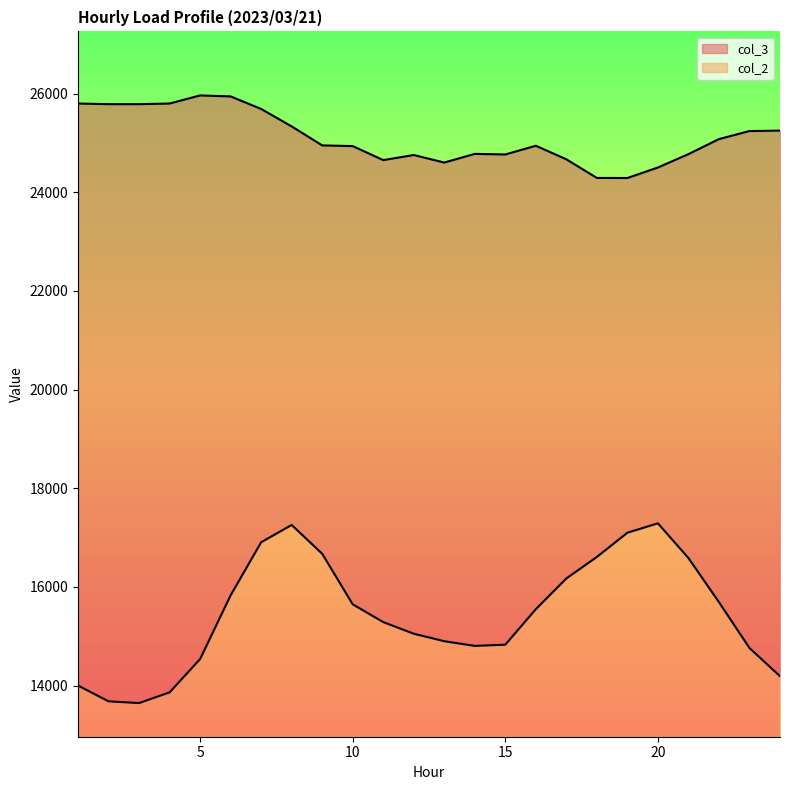

What is the total value across all series at 18?

40899